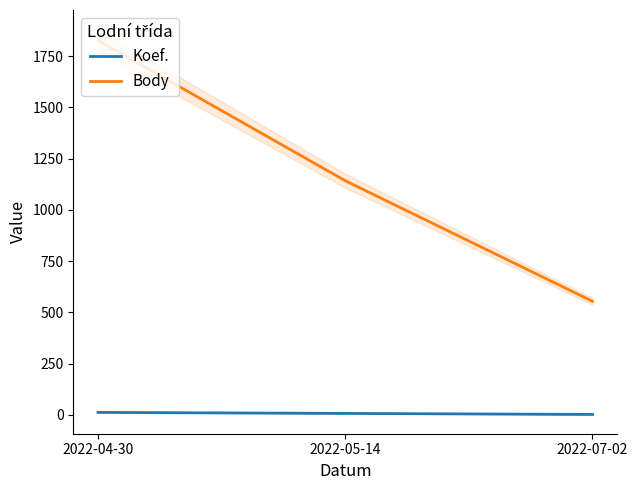

What position from the left is 2022-04-30?

1